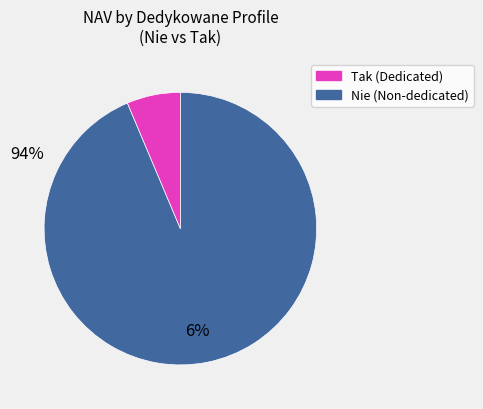

Is there a majority slice in this chart?

Yes